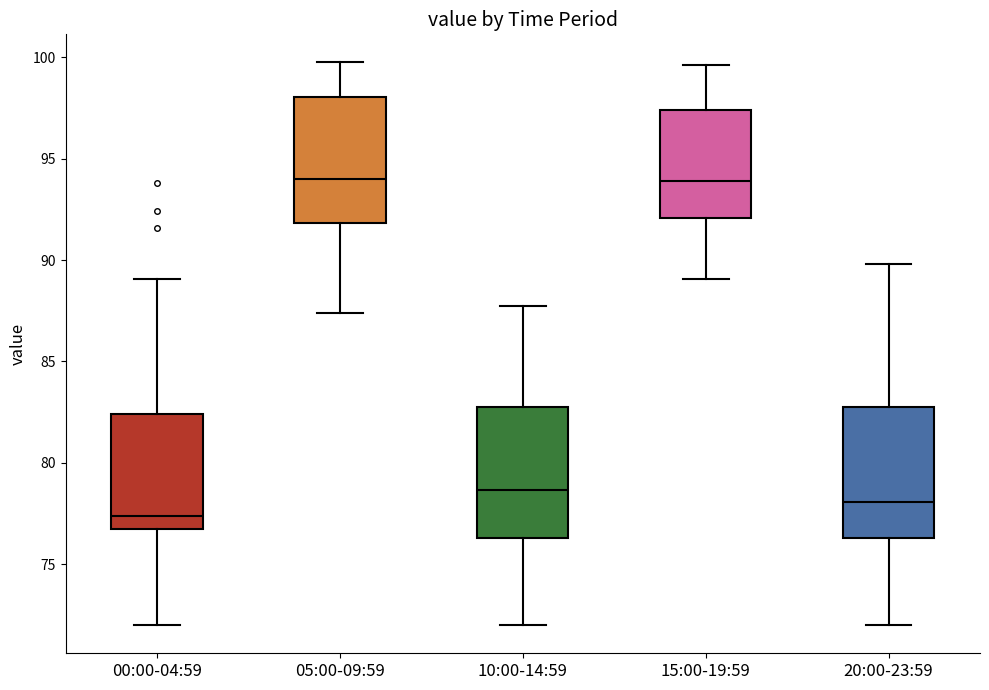

Where does the lower whisker of the box for 20:00-23:59 end on the y-axis? The values are not printed on the chart, so give them approximately, as read against the axis.

72.0